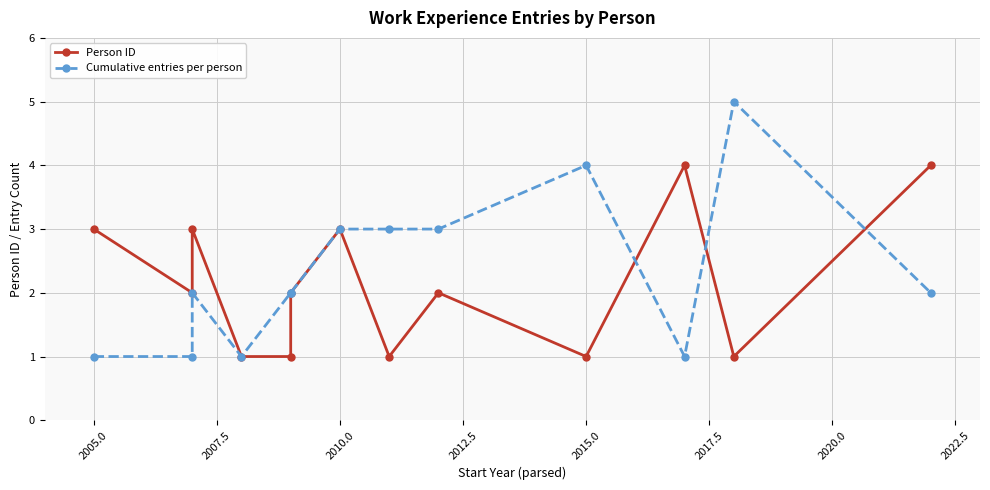

What is the difference between the second highest and second lowest values in the Person ID series?

3